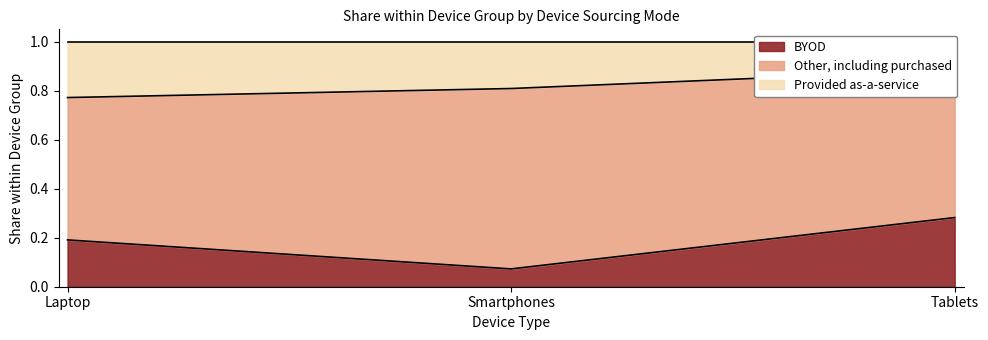

The Provided as-a-service series shows 0.5 at Laptop. True or false?

False